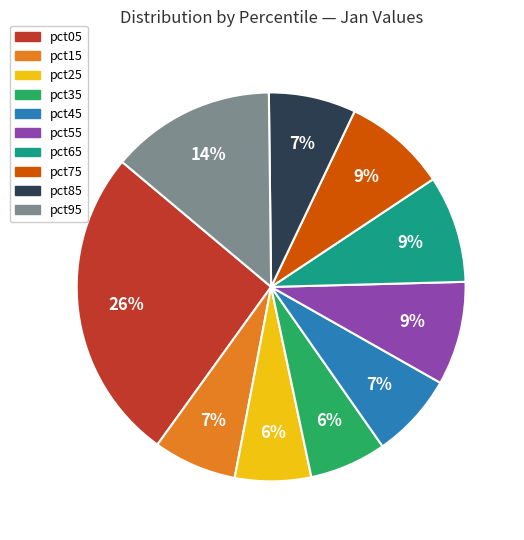

To the nearest percent, what percentage of the pie is pct65?

9%